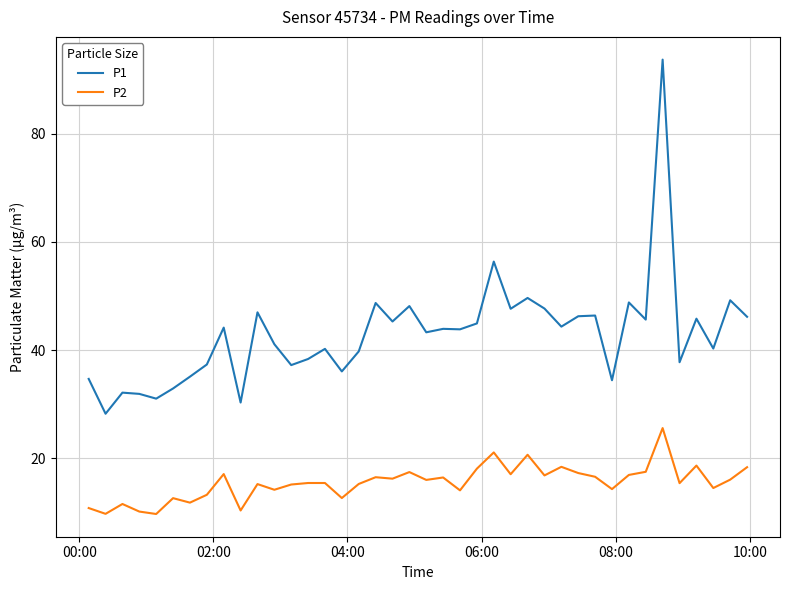

What is the difference between the maximum and minimum values in the P2 series?

15.9